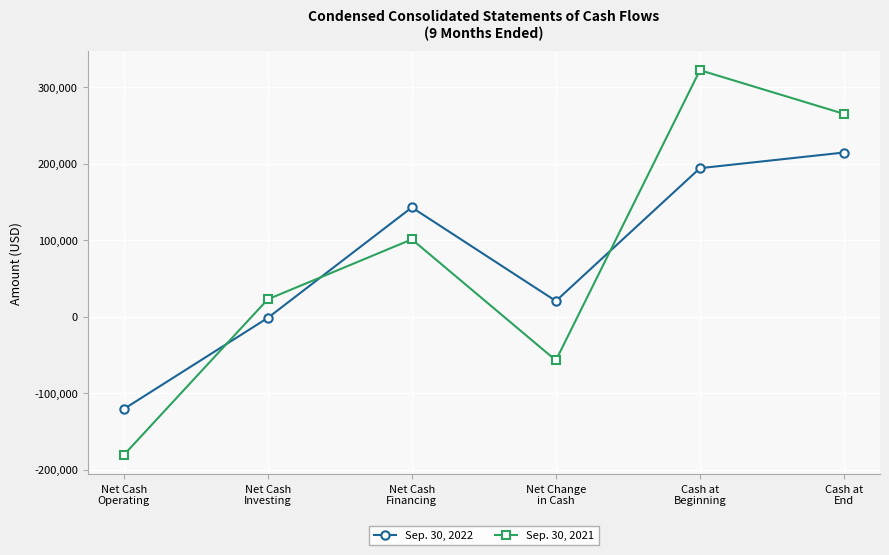

What is the total value across all series at Net Cash
Investing?

21106